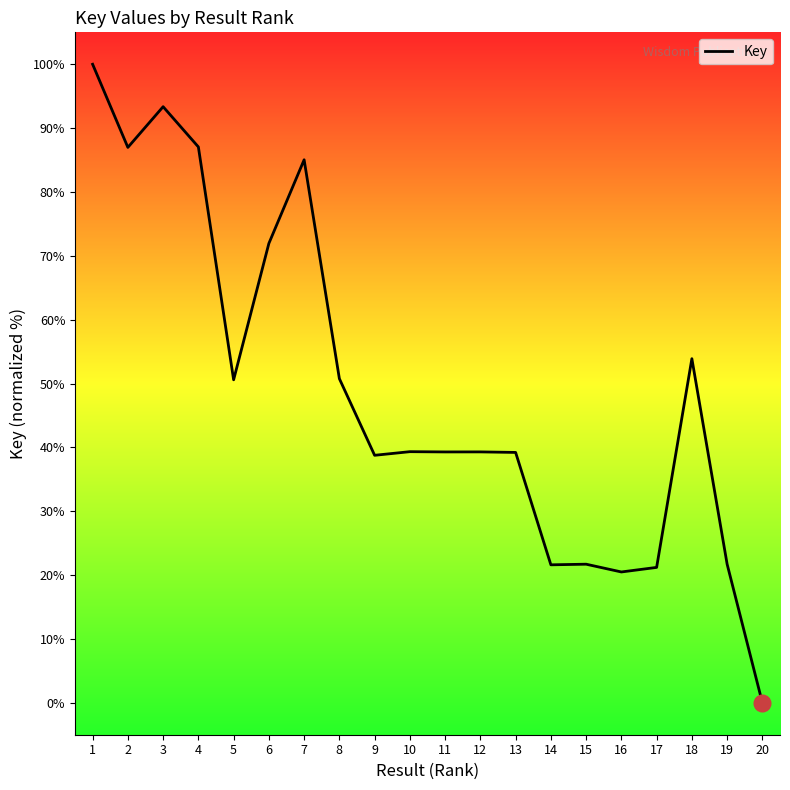

Approximately how many times larger is the value at 6 compared to 19?

3.3